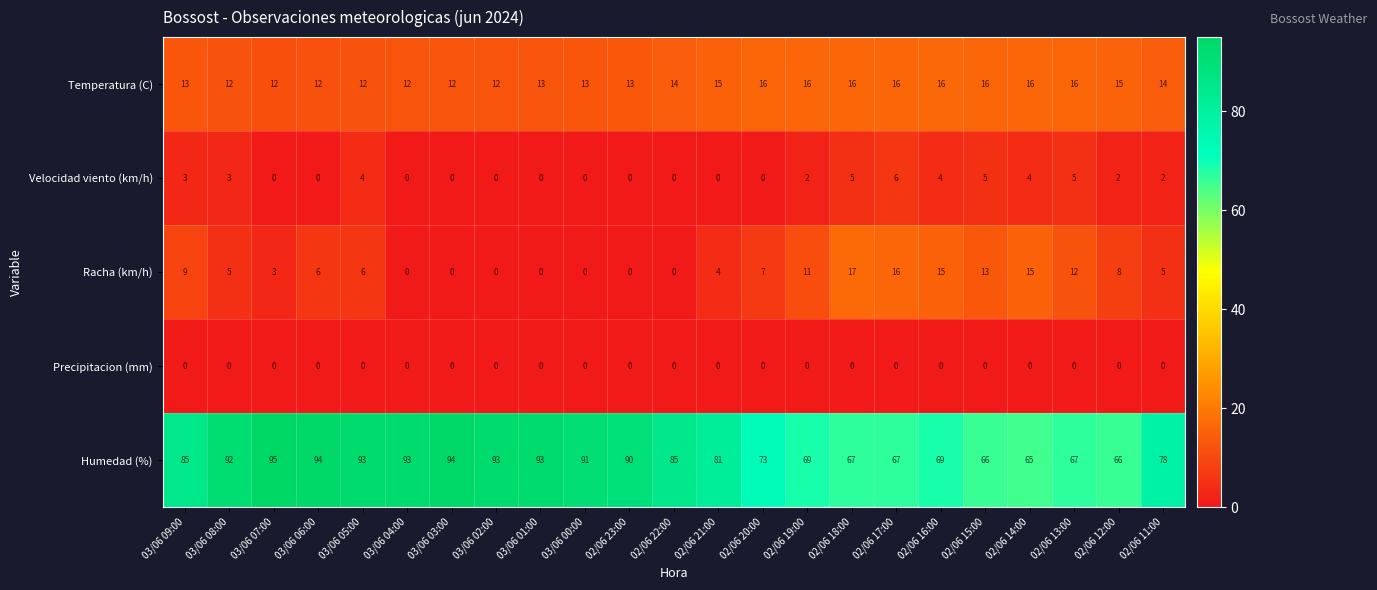

At how many categories does at least one series exceed 25?

23